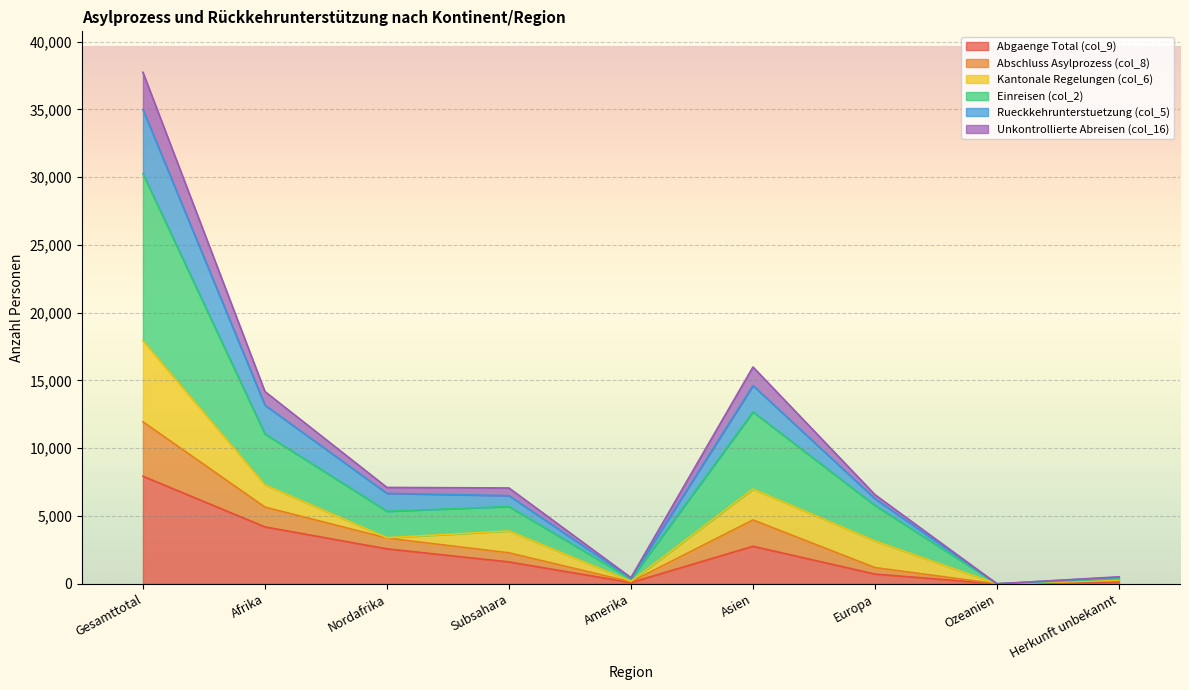

At which category is the sum across all series the highest?

Gesamttotal